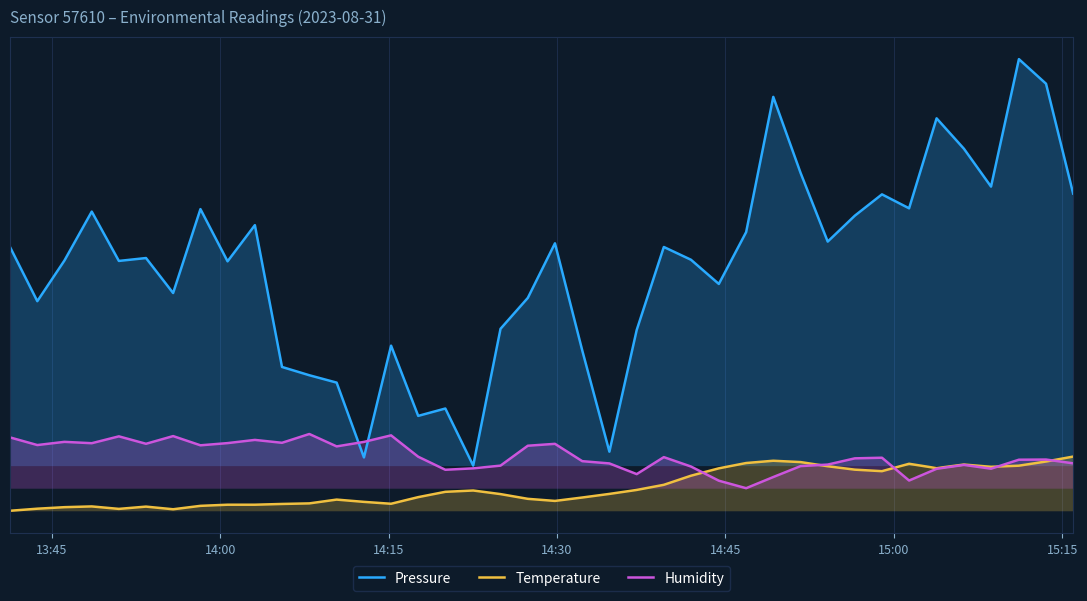

The Pressure series shows 326.7 at 9. True or false?

False